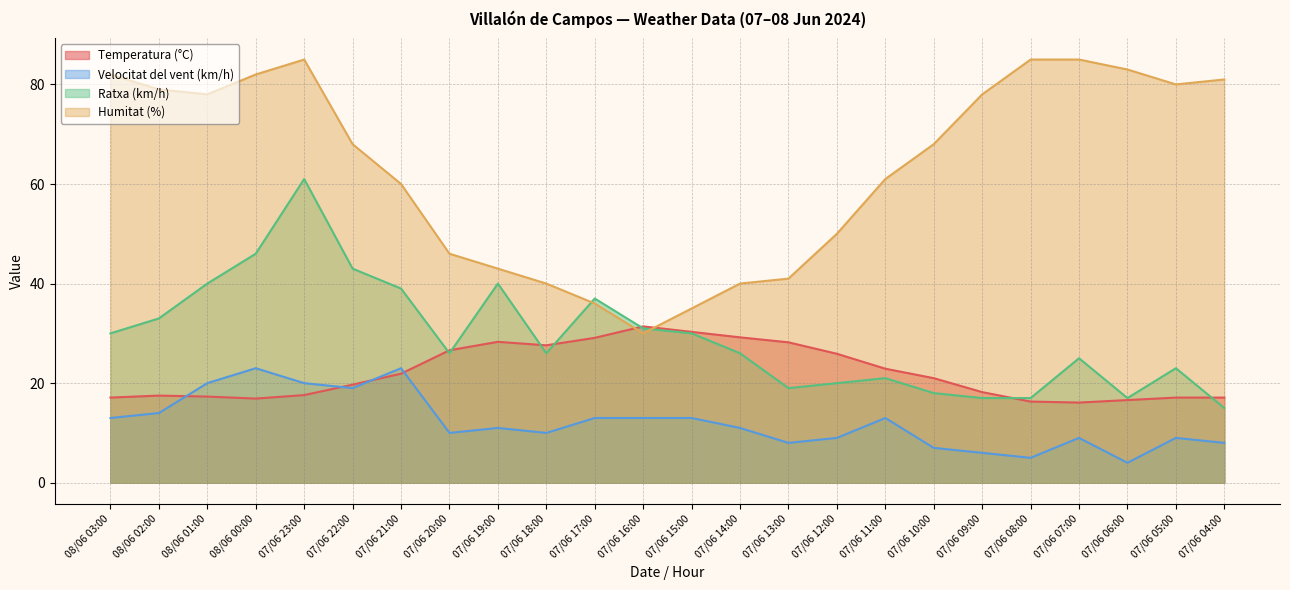

At which category does Temperatura (°C) reach its first local valley?

08/06 00:00